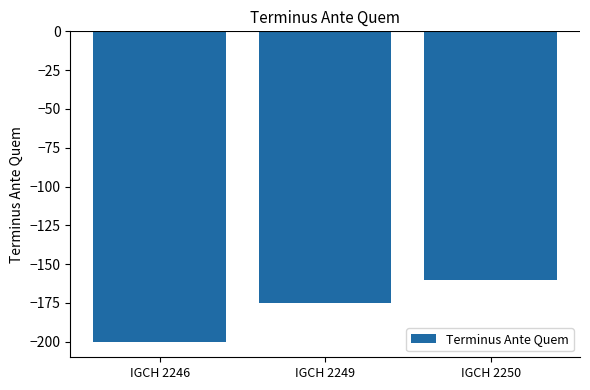

What is the average value?

-178